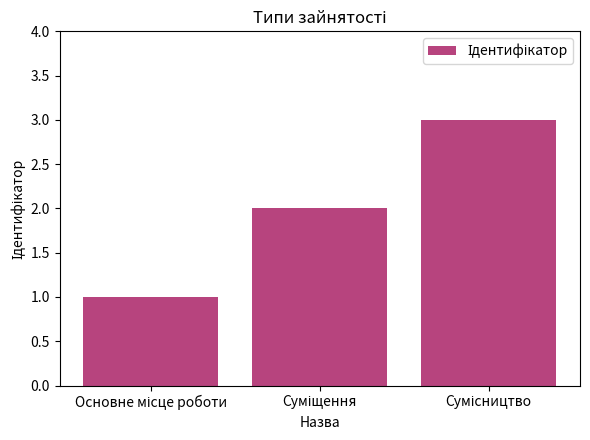

What is the greatest value displayed?

3